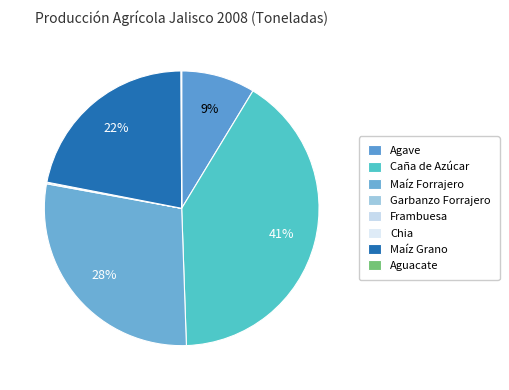

Which slice is the largest?

Caña de Azúcar